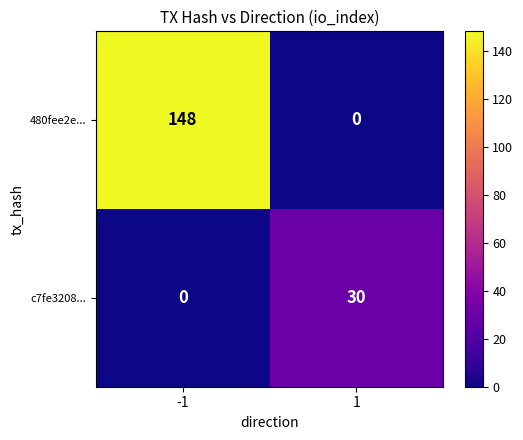

What value does the 480fee2e... series have at -1?

148